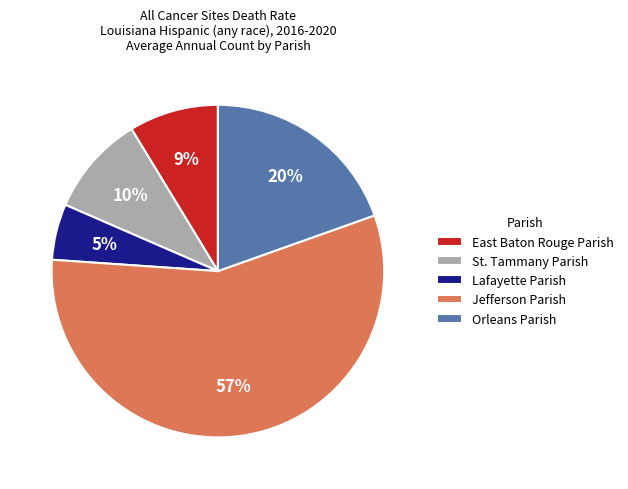

How many segments does this pie chart have?

5